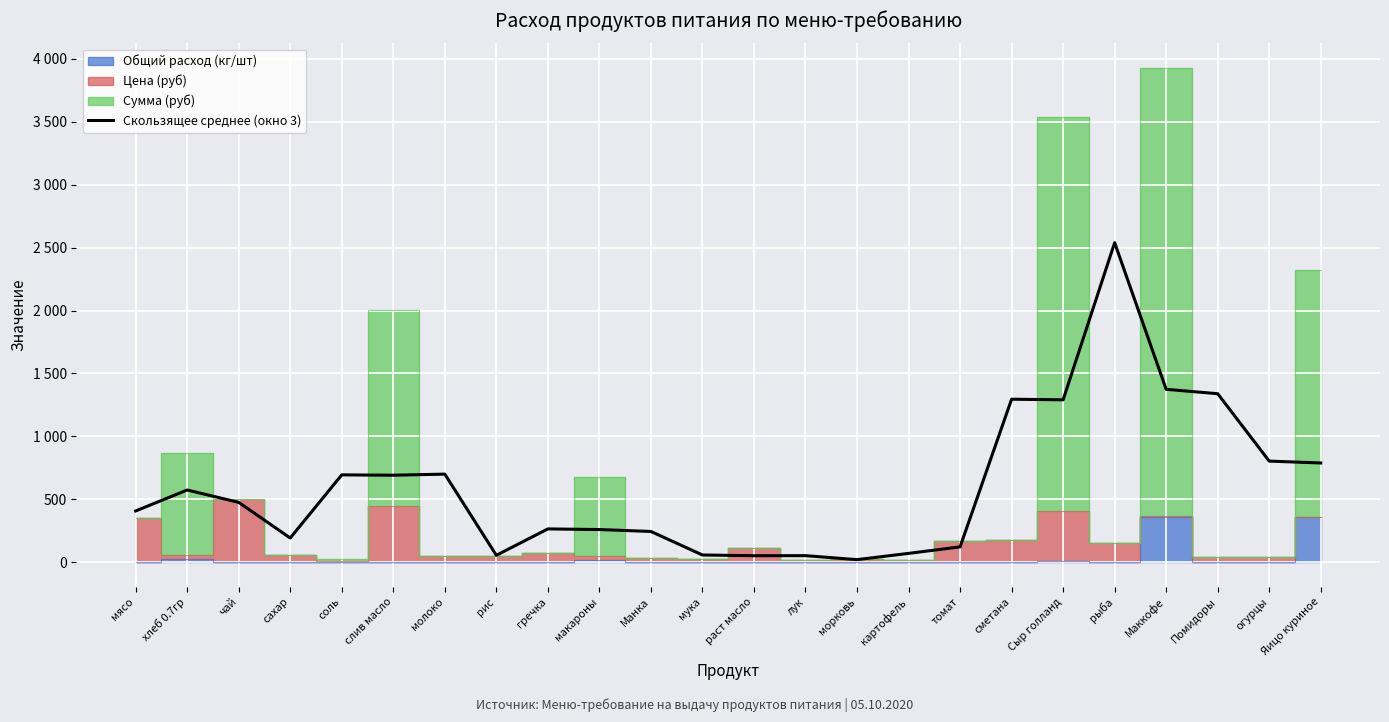

At which category does the data reach its first local peak?

хлеб 0.7гр